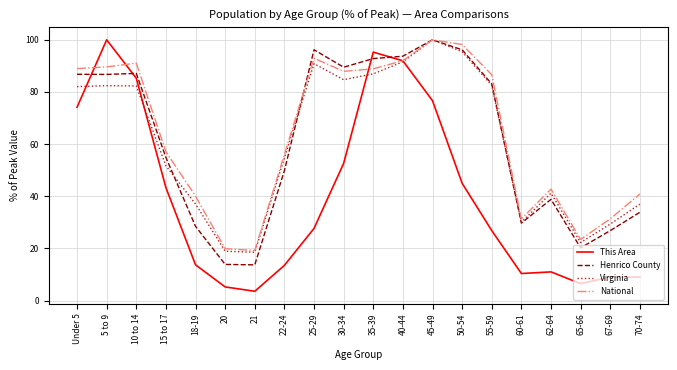

Between 20 and 25-29, which series saw the biggest shift?

Henrico County